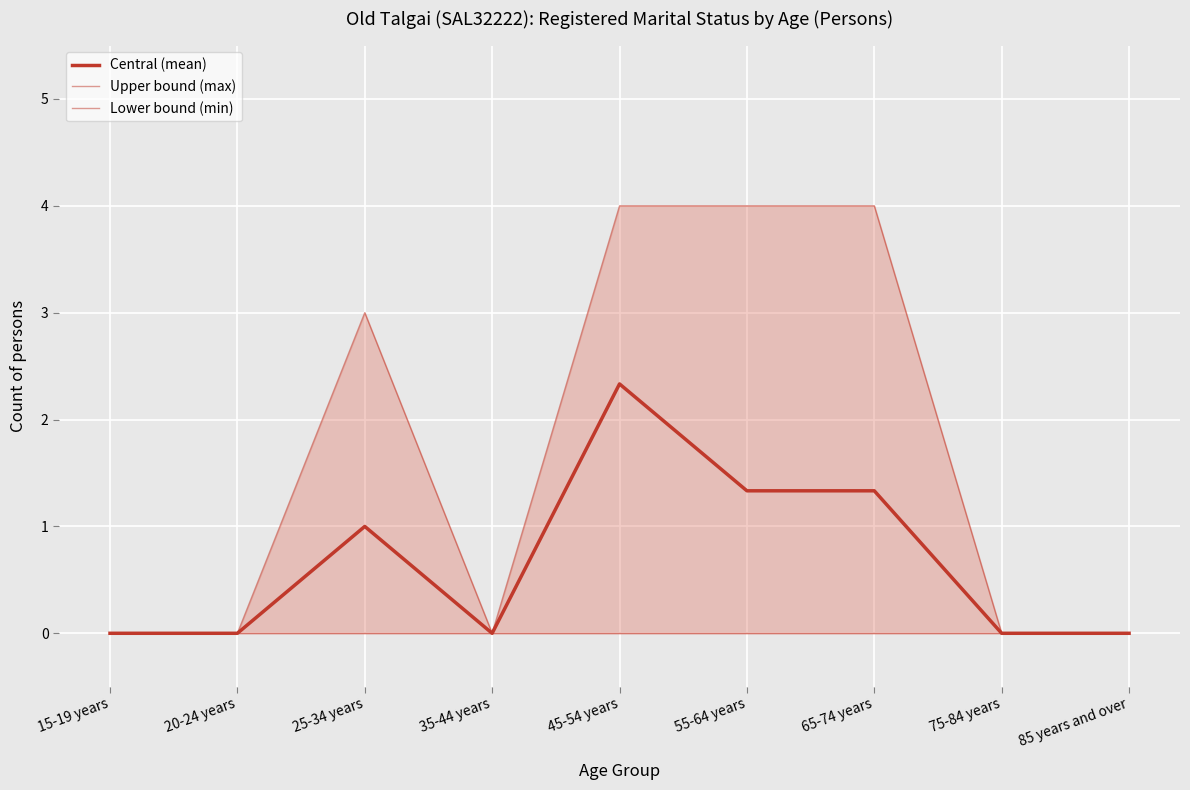

What is the average value of the Central (mean) series?

0.7